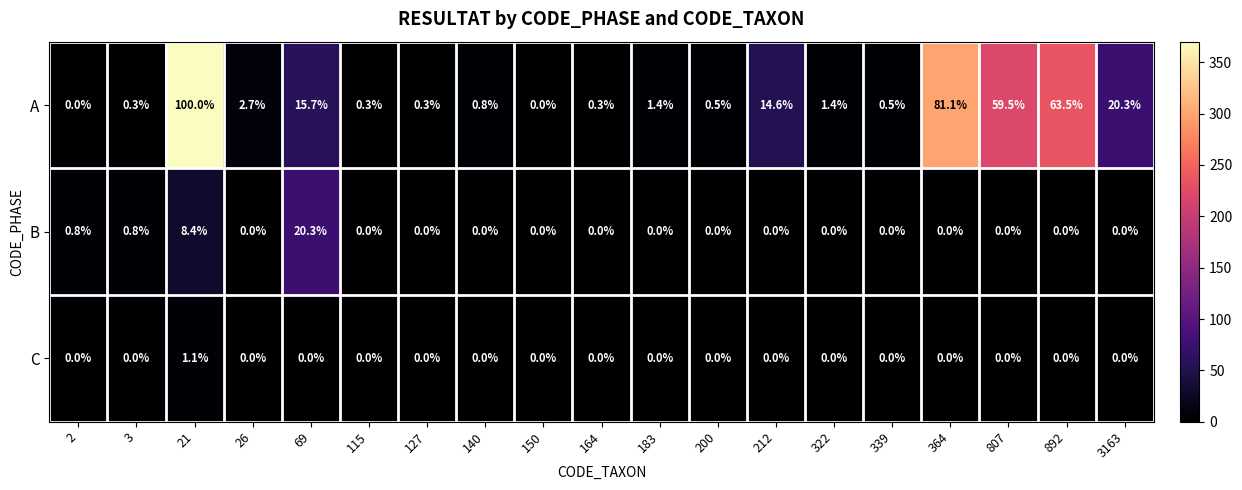

What is the spread (max minus min) of values at 183?

1.4